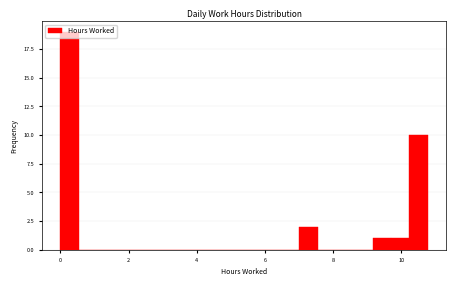

Around what value on the x-axis is the tallest bar? Give the approximate position of its centre, as read against the axis.

0.2